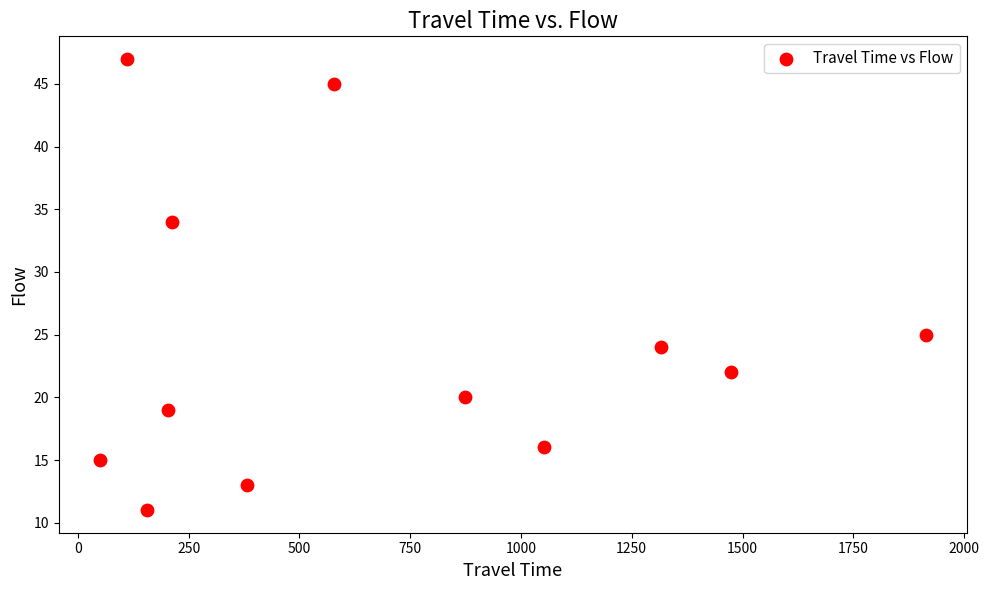

What Y value in the scatter plot is closest to 29?

25